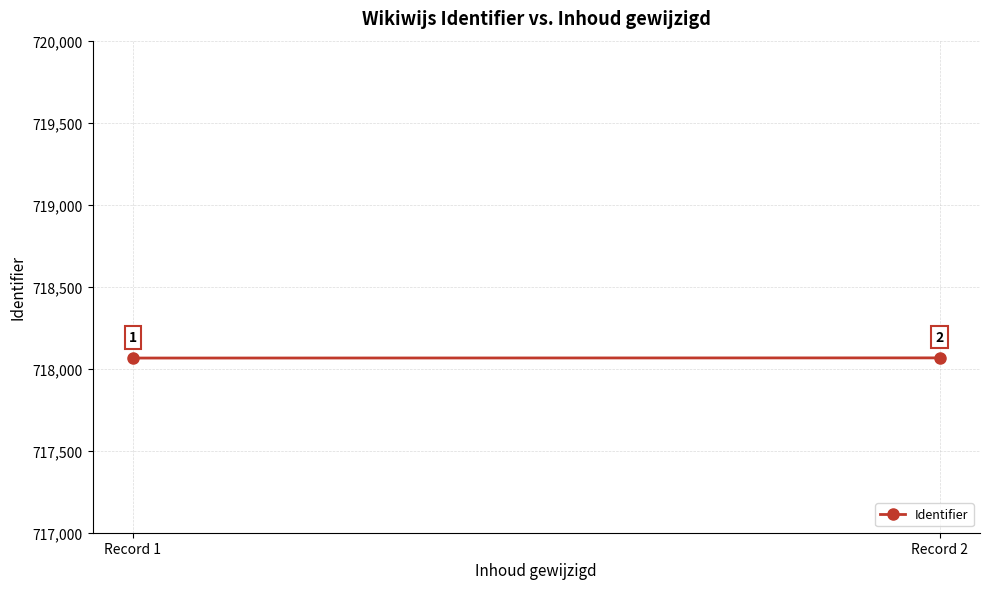

Is it true that the value at Record 1 is 718065?

True